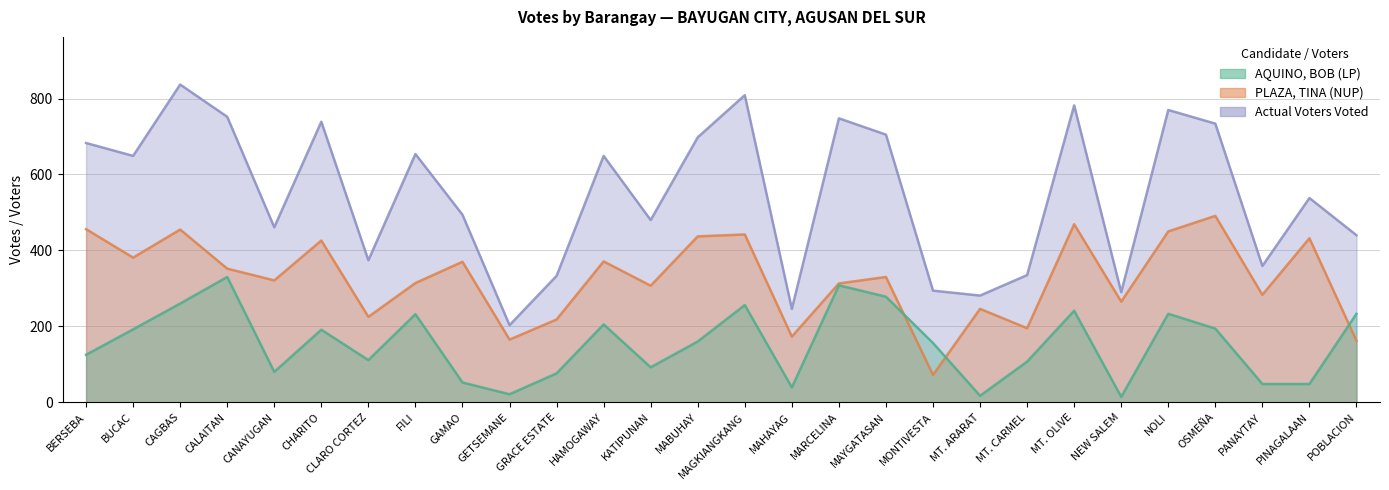

How many data points in PLAZA, TINA (NUP) are less than 330?

14